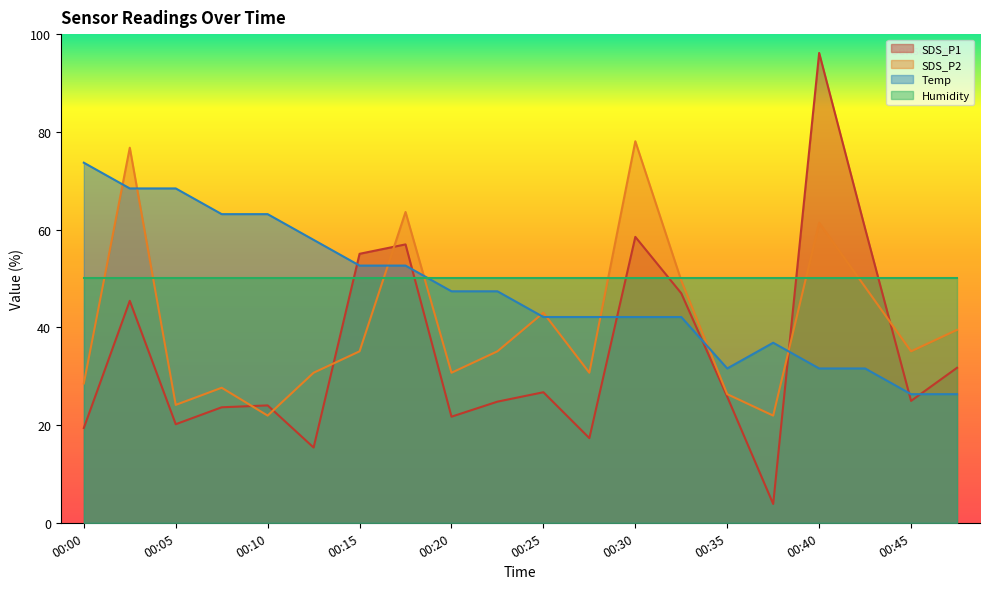

The SDS_P2 series shows 3.8 at 00:45. True or false?

False